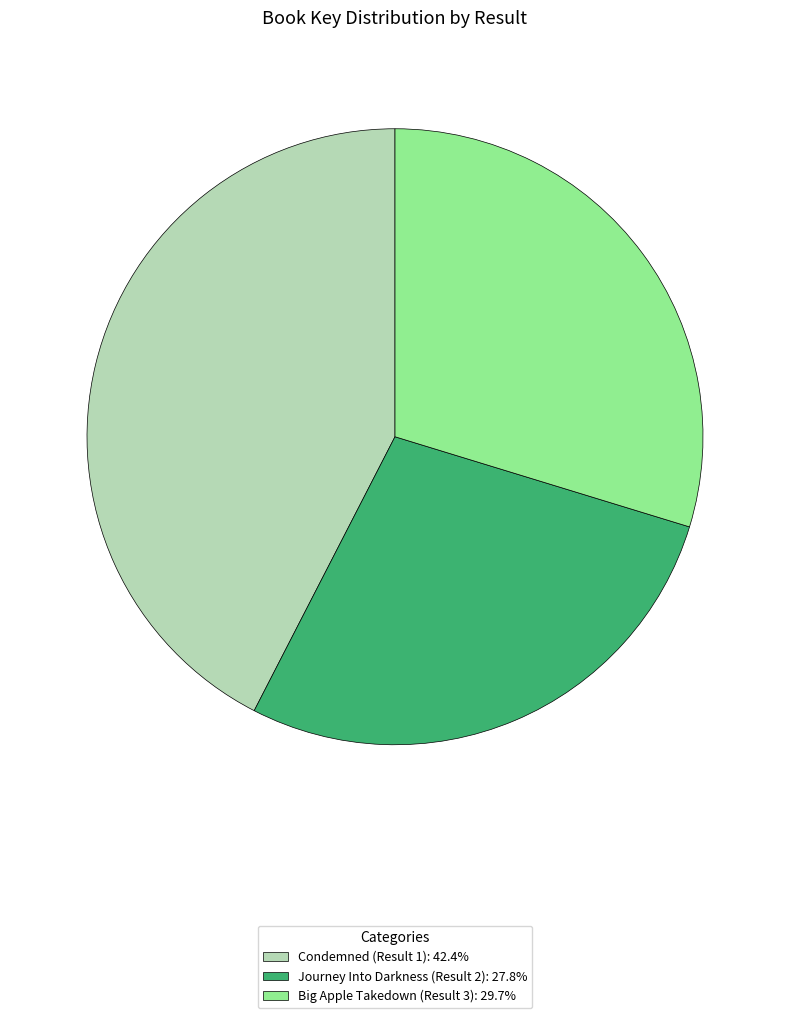

Combined, do Journey Into Darkness (Result 2): 27.8% and Big Apple Takedown (Result 3): 29.7% account for over 50%?

Yes